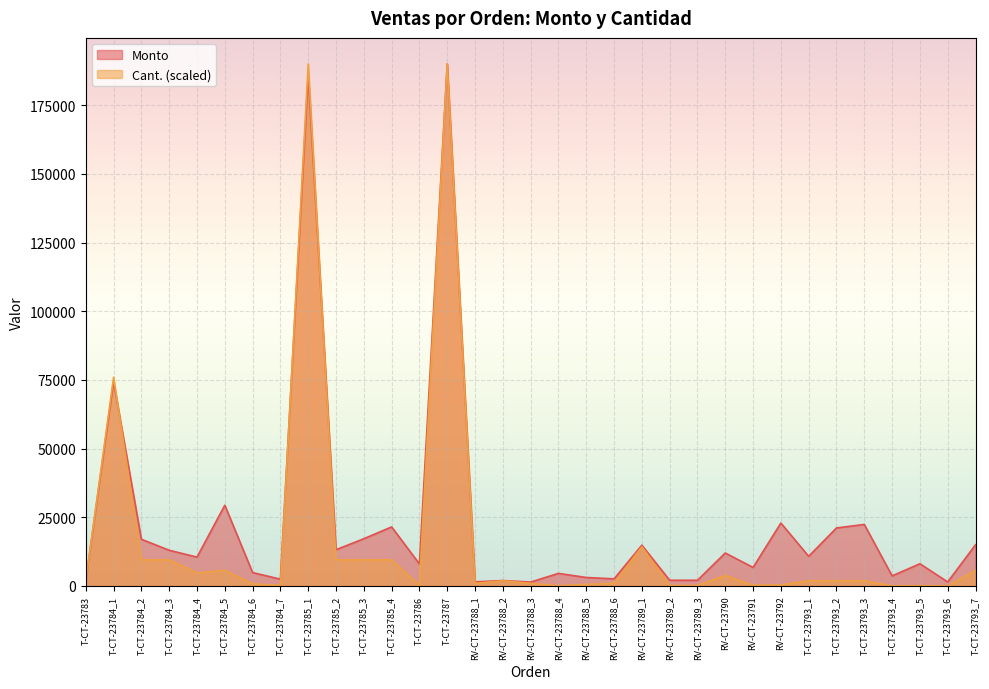

What is the difference between the highest and lowest values at RV-CT-23789_3?

1889.0